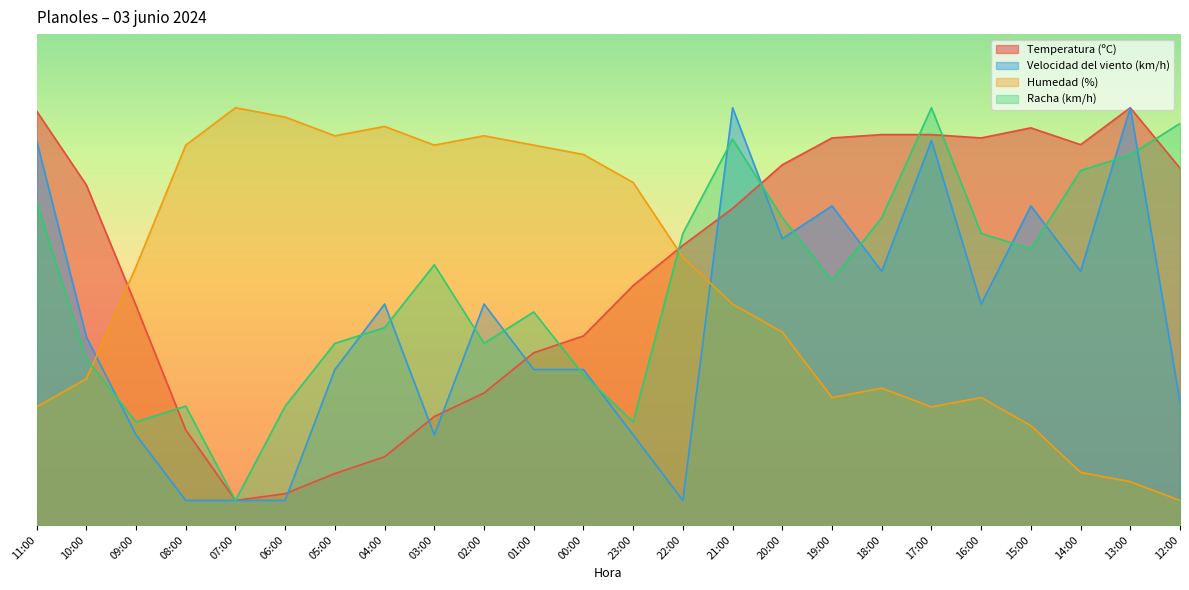

Rank the categories by Racha (km/h) value from lowest to highest.

07:00, 09:00, 23:00, 08:00, 06:00, 00:00, 10:00, 05:00, 02:00, 04:00, 01:00, 19:00, 03:00, 15:00, 22:00, 16:00, 20:00, 18:00, 11:00, 14:00, 13:00, 21:00, 12:00, 17:00